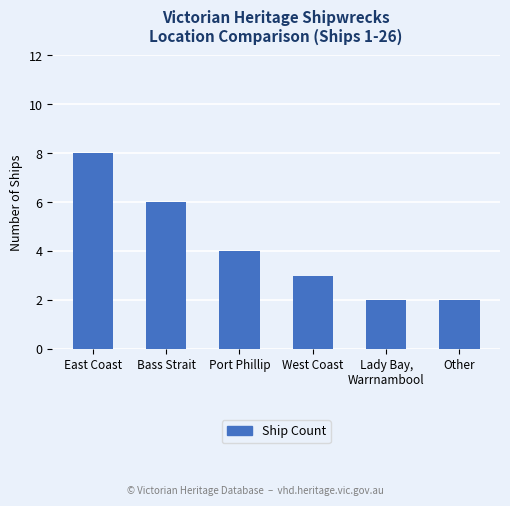

What is the difference between the maximum and minimum values?

6